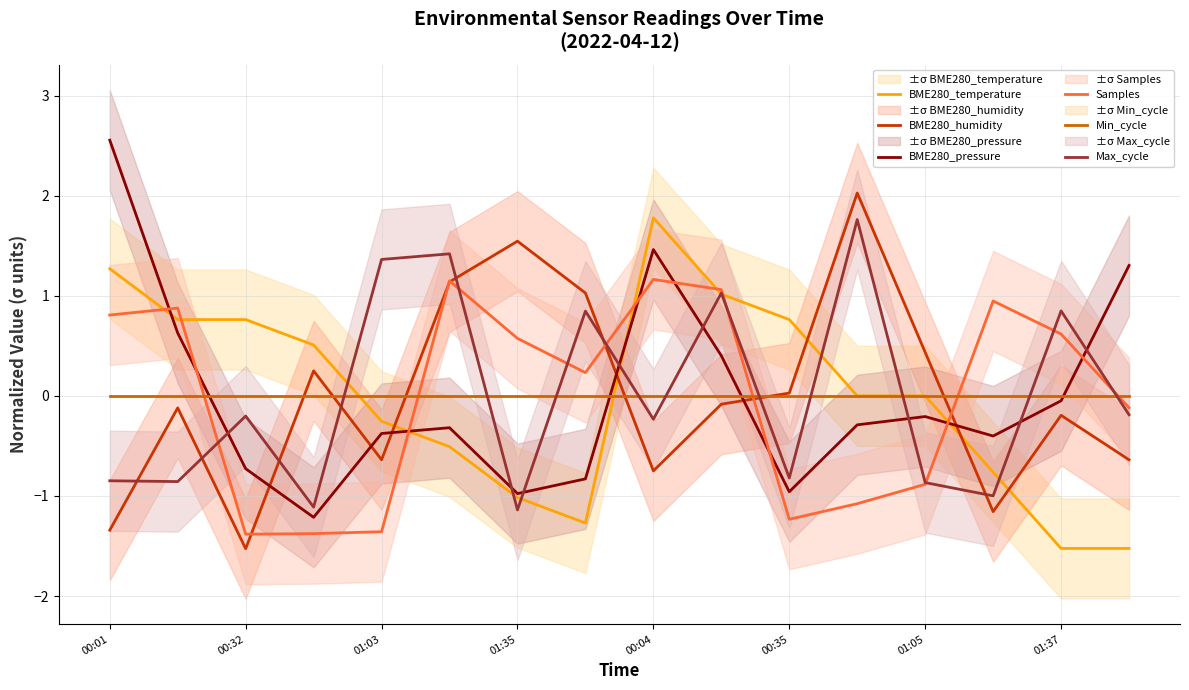

Is this an area chart (filled region under the line)?

No